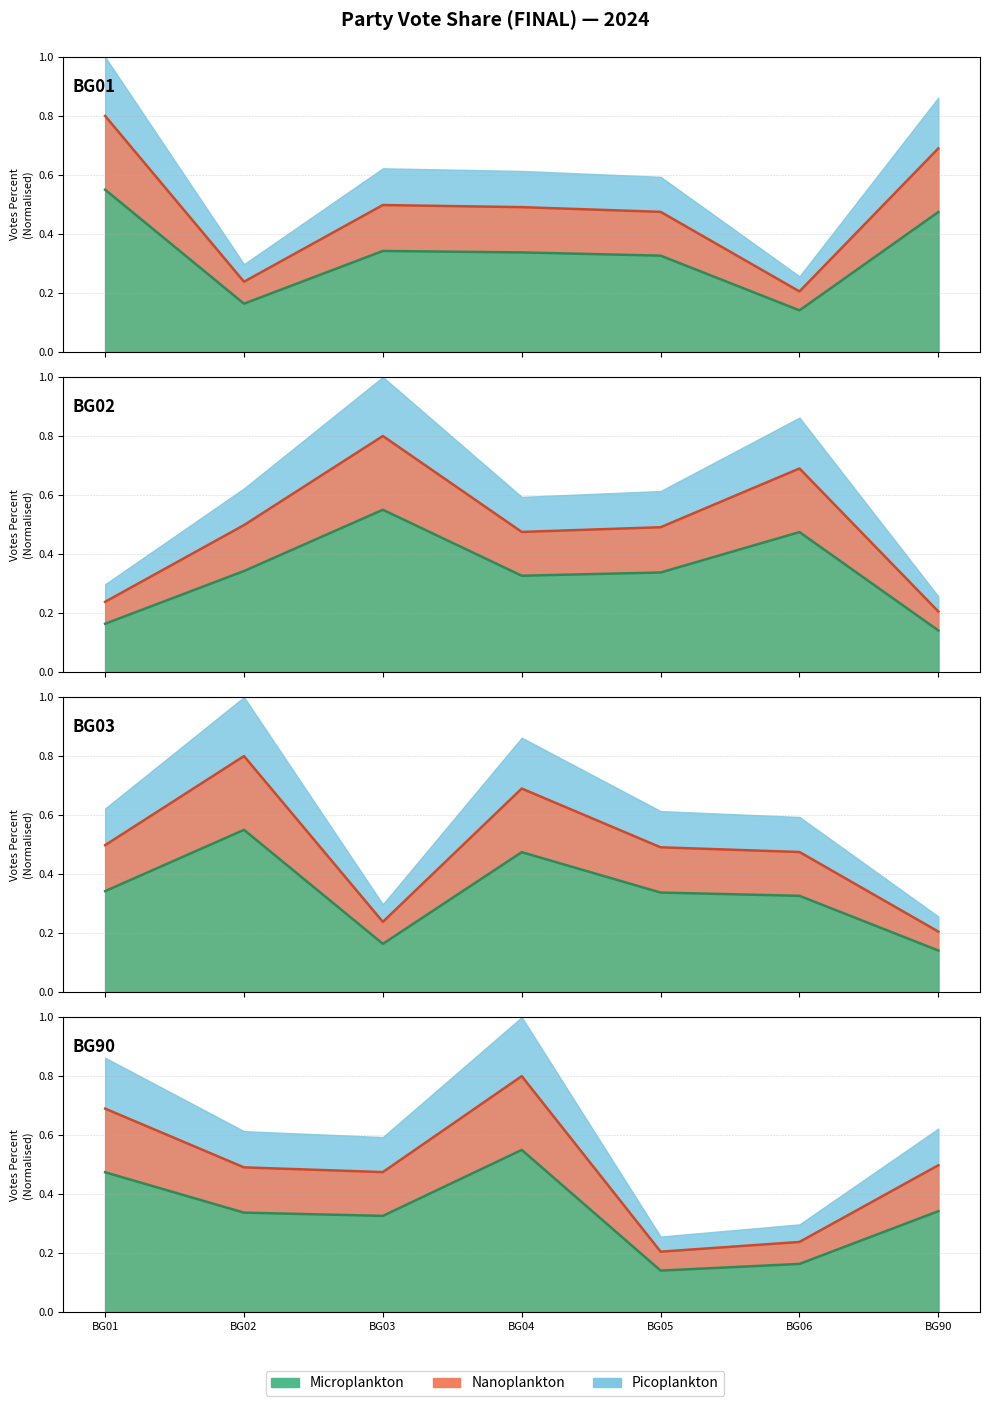

What is the difference between the maximum and minimum values in the Microplankton series?

0.4